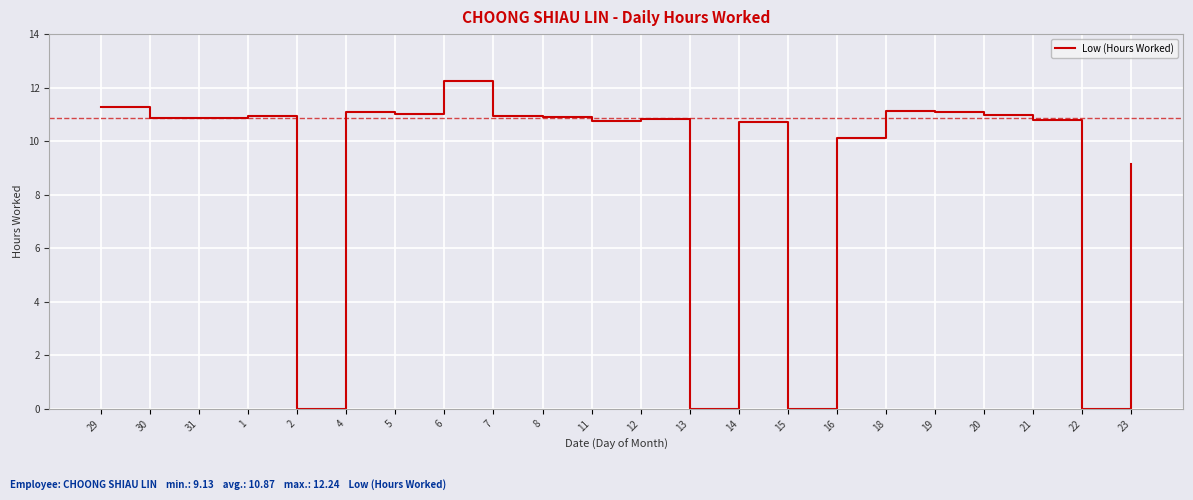

What is the difference between the second highest and second lowest values?

11.3